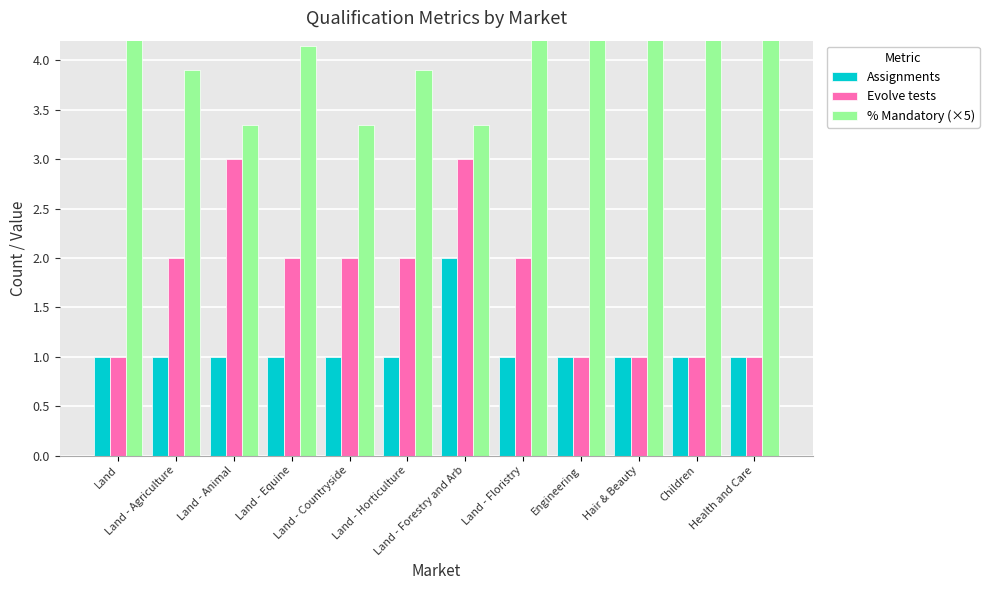

The value of Evolve tests at Land - Countryside is 0.4. True or false?

False